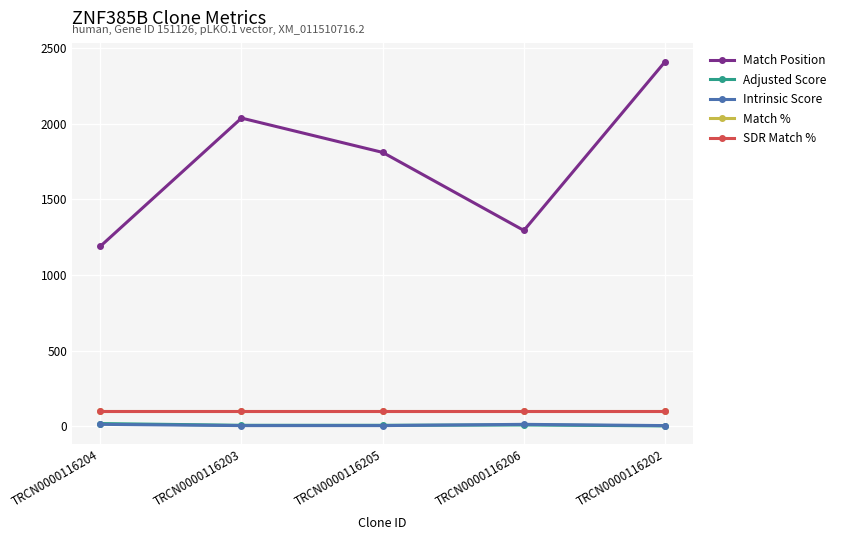

Which category has the highest value in the Intrinsic Score series?

TRCN0000116204